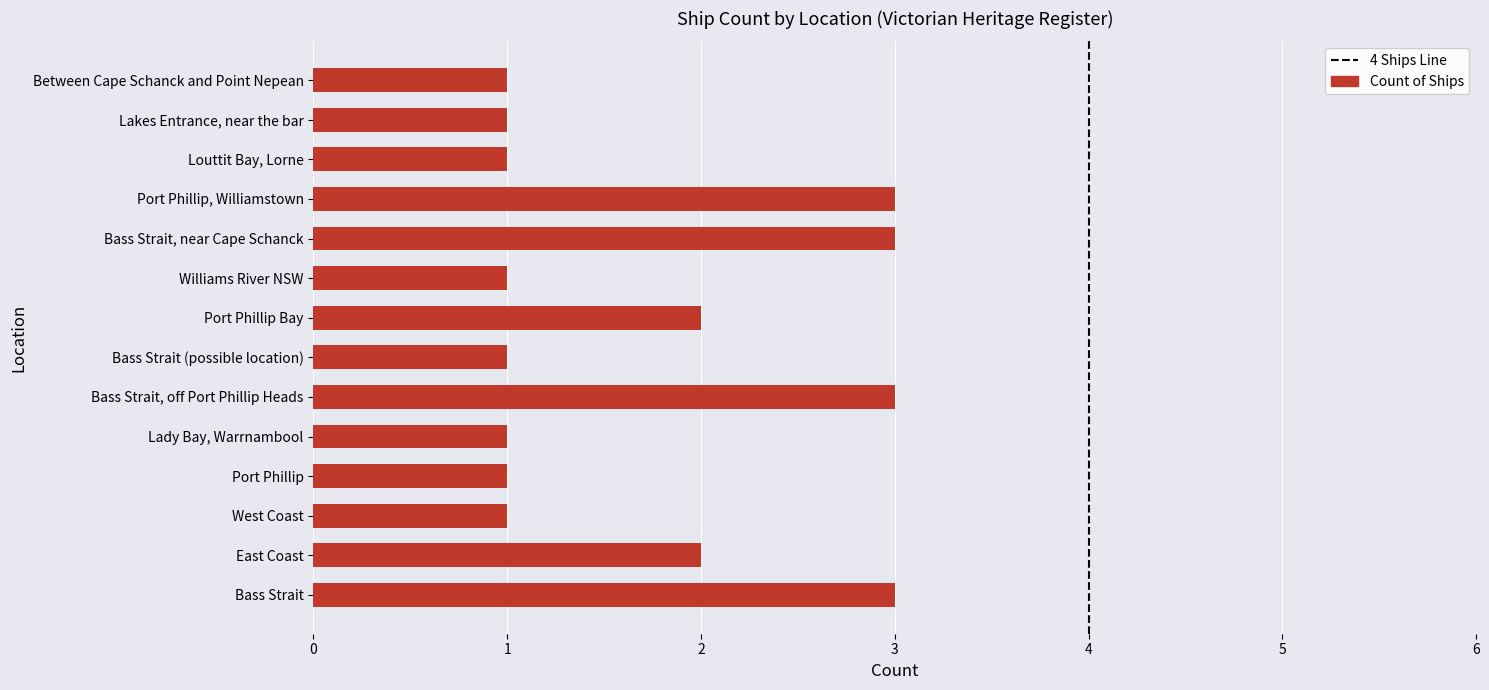

The chart shows a value of 1 at Bass Strait (possible location). True or false?

True